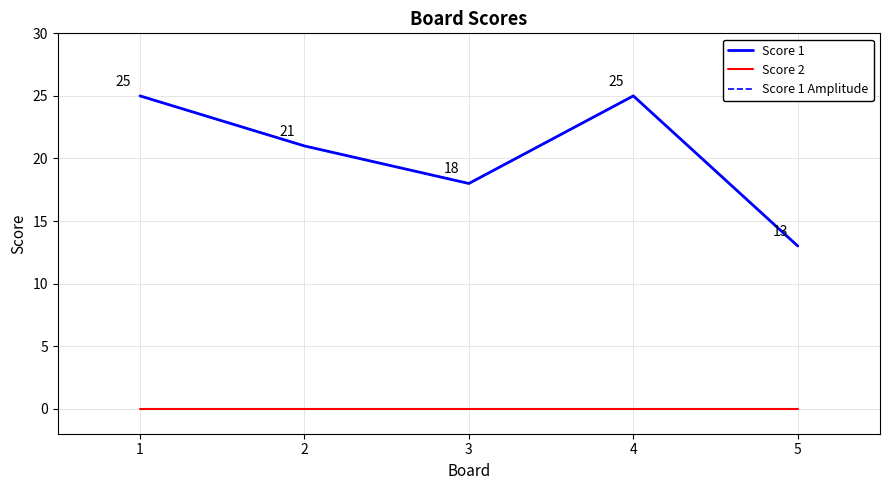

Reading right to left, extract all data points from this chart.

Score 1: 5=13	4=25	3=18	2=21	1=25
Score 2: 5=0	4=0	3=0	2=0	1=0
Score 1 Amplitude: 5=13	4=25	3=18	2=21	1=25